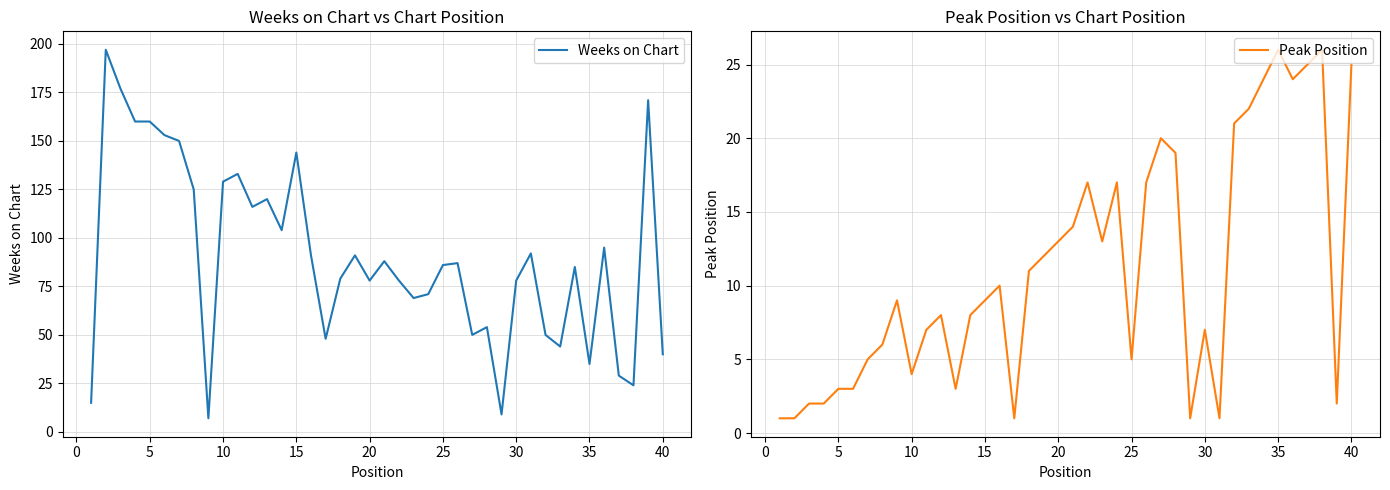

At how many categories does at least one series exceed 147?

7